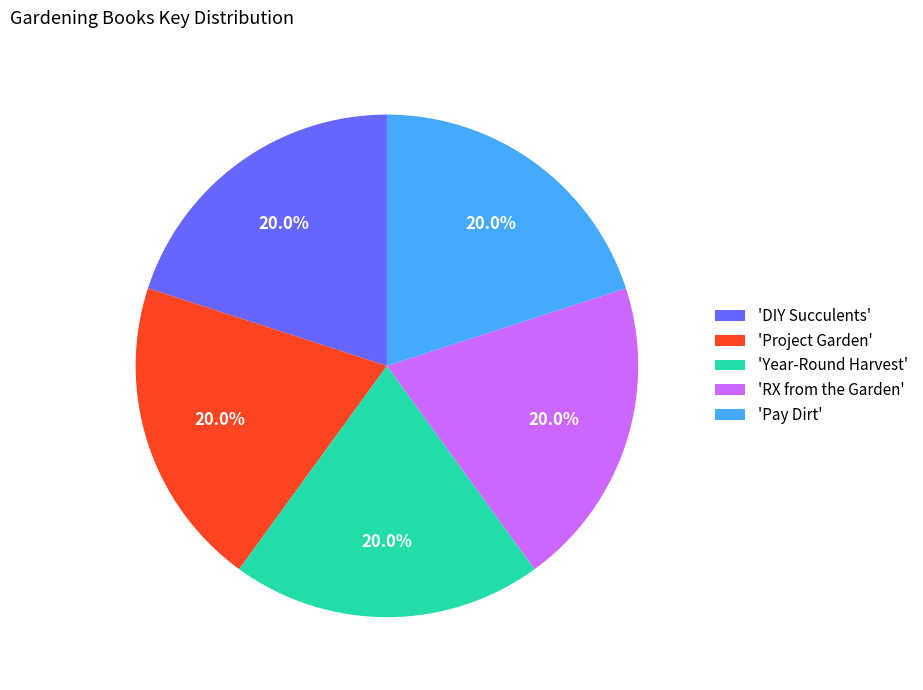

Do 'RX from the Garden' and 'Pay Dirt' together represent more than half of the pie?

No